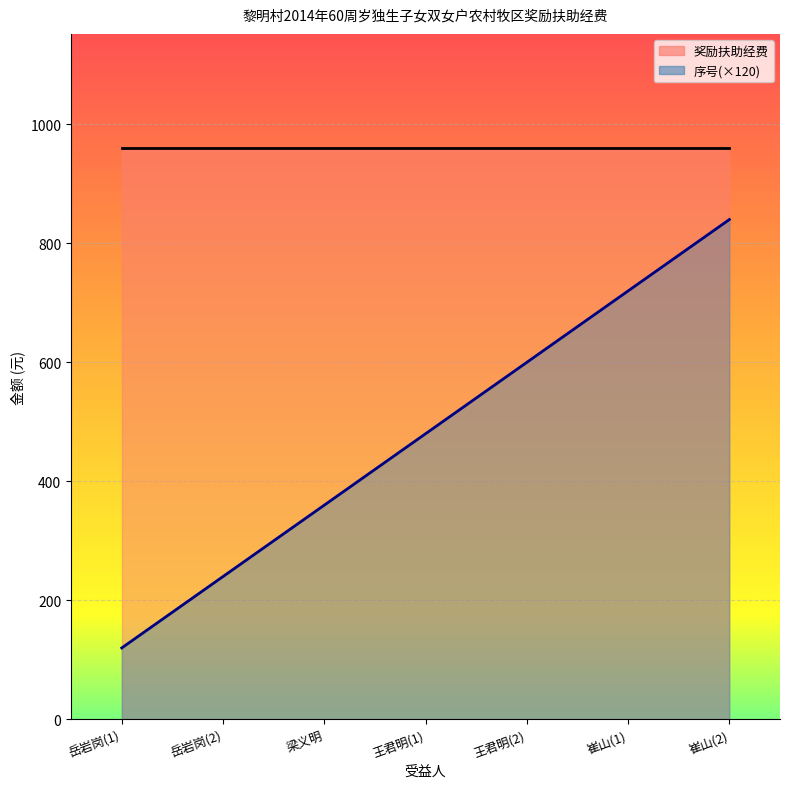

What is the highest value of the 序号(×120)_line series?

840